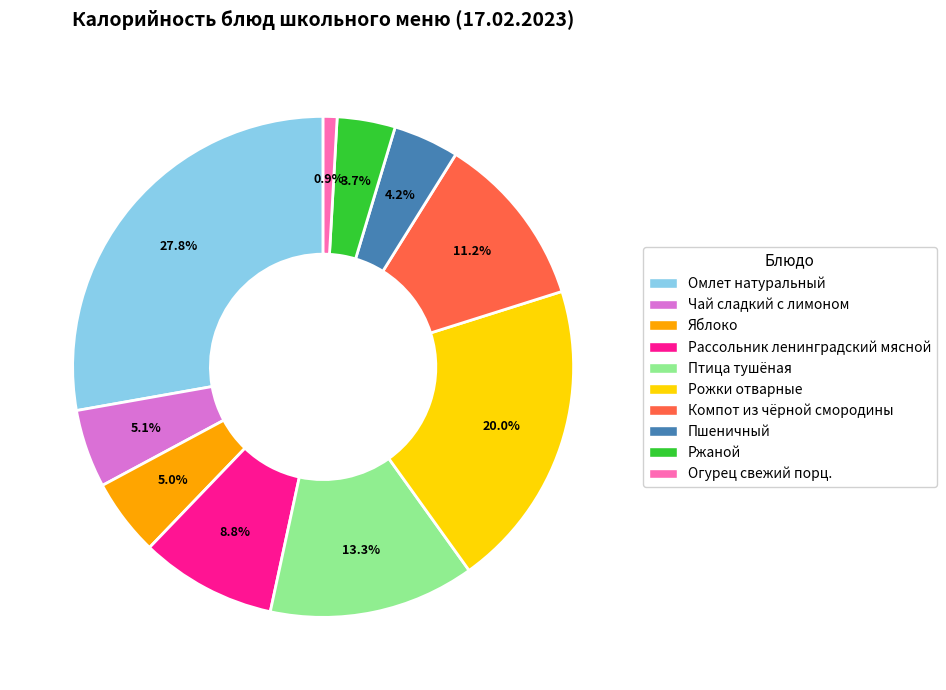

Does Рожки отварные represent more than half of the total?

No